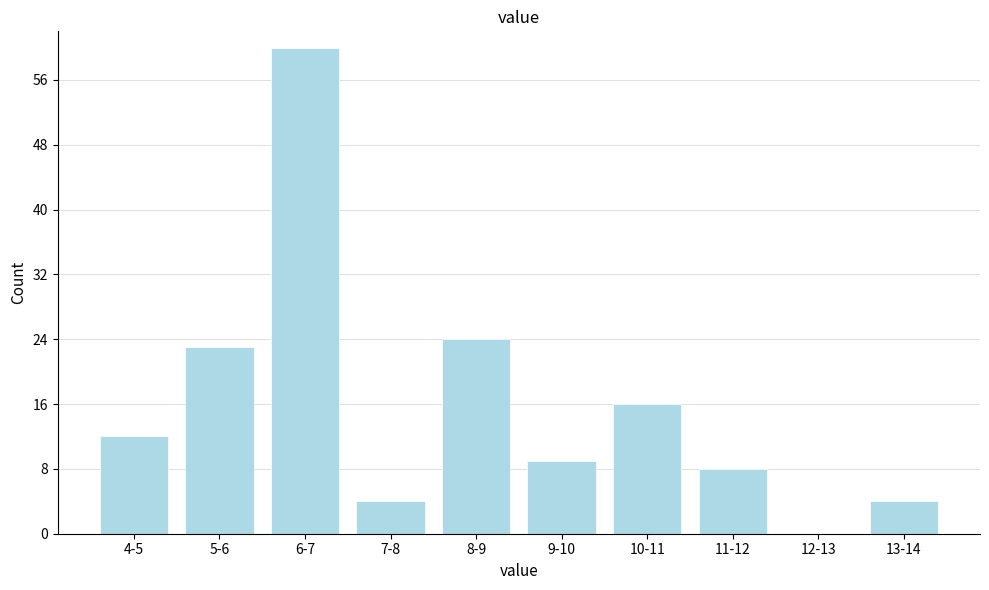

Reading left to right, extract all data points from this chart.

4-5=12	5-6=23	6-7=60	7-8=4	8-9=24	9-10=9	10-11=16	11-12=8	12-13=0	13-14=4